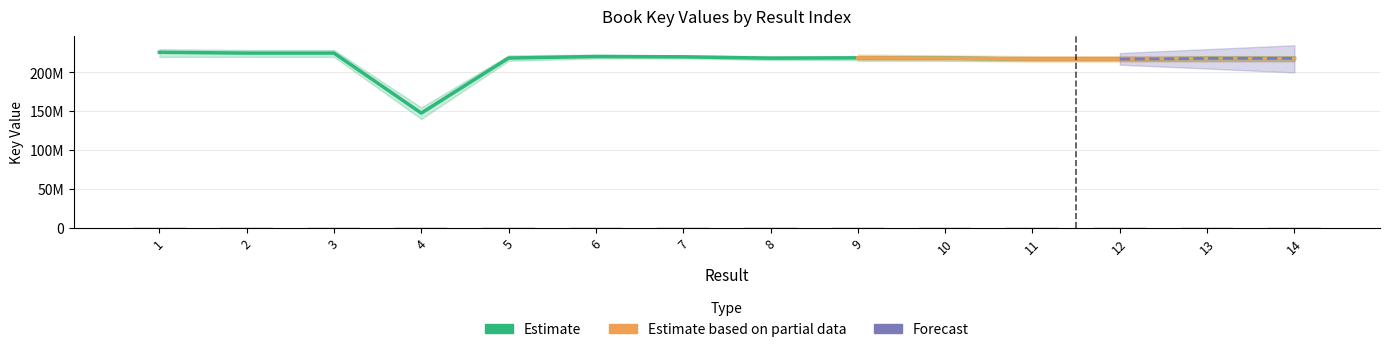

Reading right to left, extract all data points from this chart.

Estimate: 218096807	218097416	217189562	217189215	218418987	218815927	218408622	220132679	220517093	218569099	147645595	224929263	224929717	225961336
Estimate based on partial data: 218096807	218097416	217189562	217189215	218418987	218815927	0	0	0	0	0	0	0	0
Forecast: 218096807	218097416	217189562	0	0	0	0	0	0	0	0	0	0	0